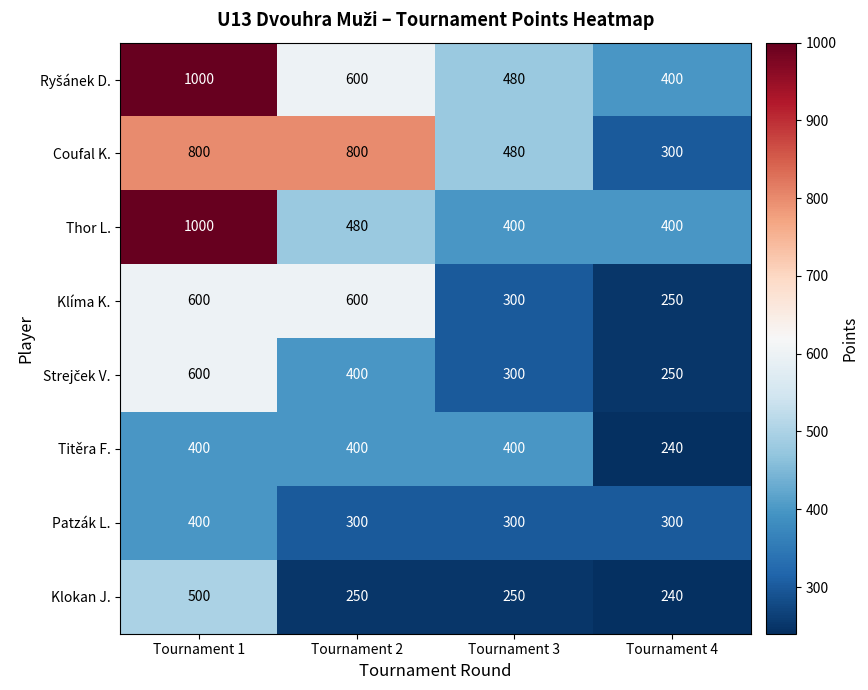

What is the smallest value displayed?

240